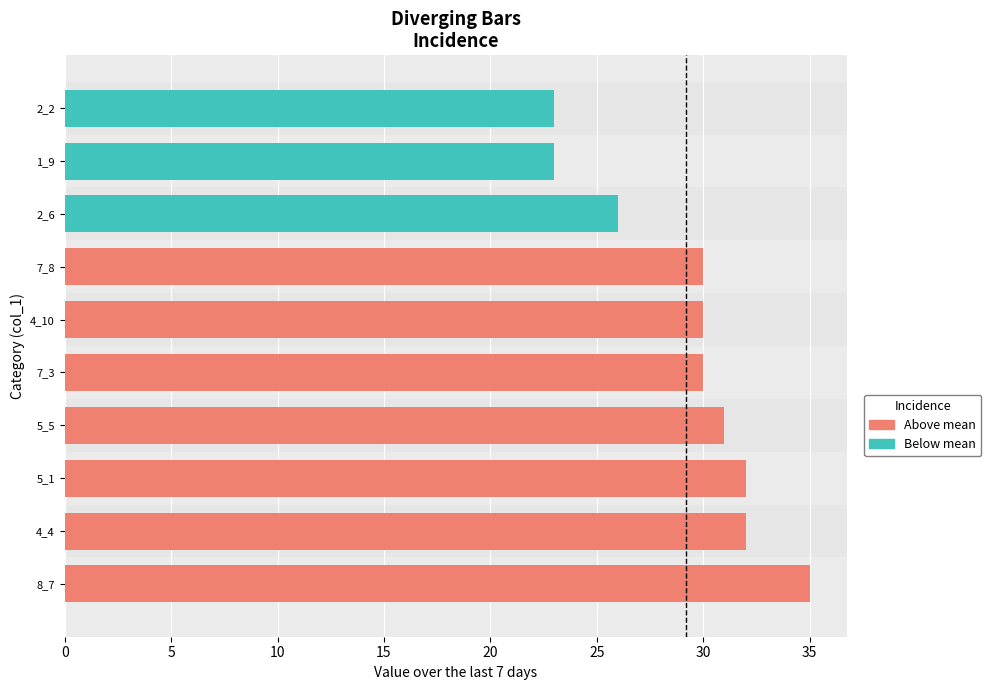

What is the sum of all values?

292